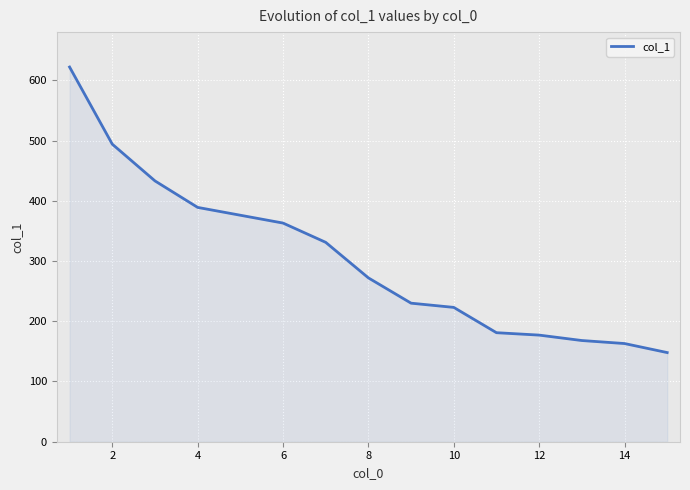

Does the chart display data point markers on the line(s)?

No